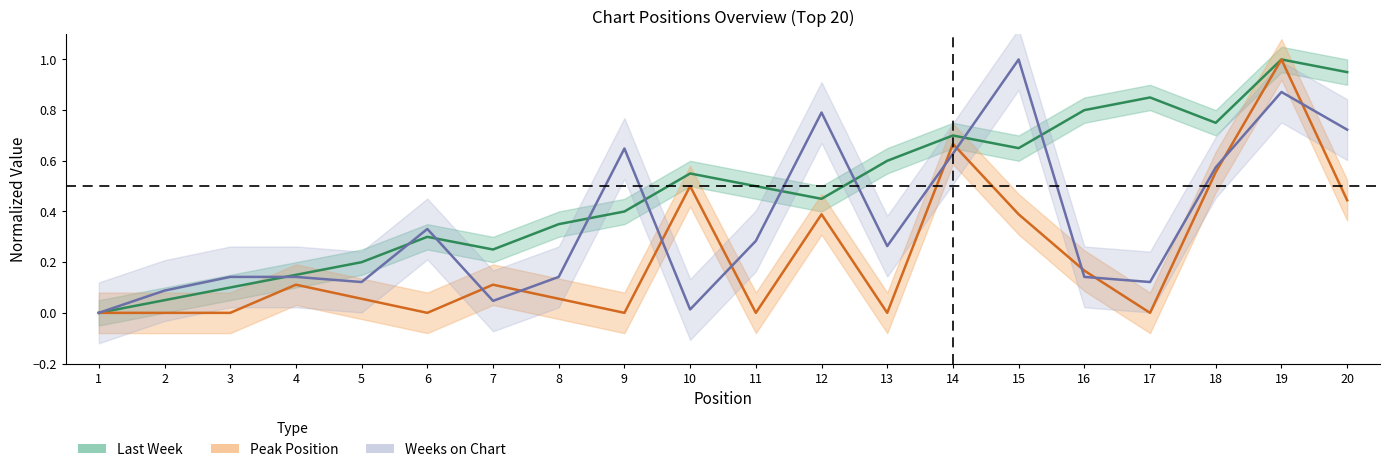

True or false: Peak Position has a value of 0.0 at 11.

True